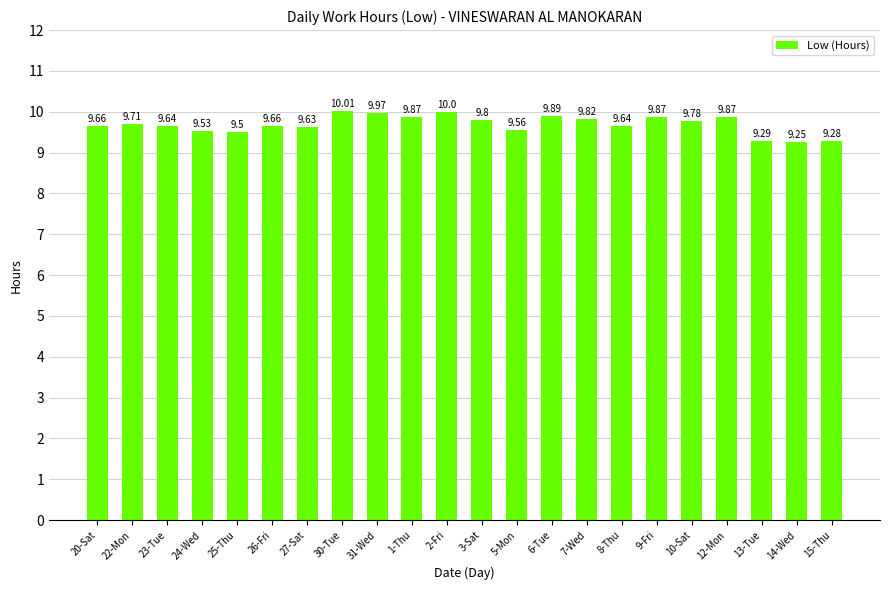

What is the sum of all values?

213.2